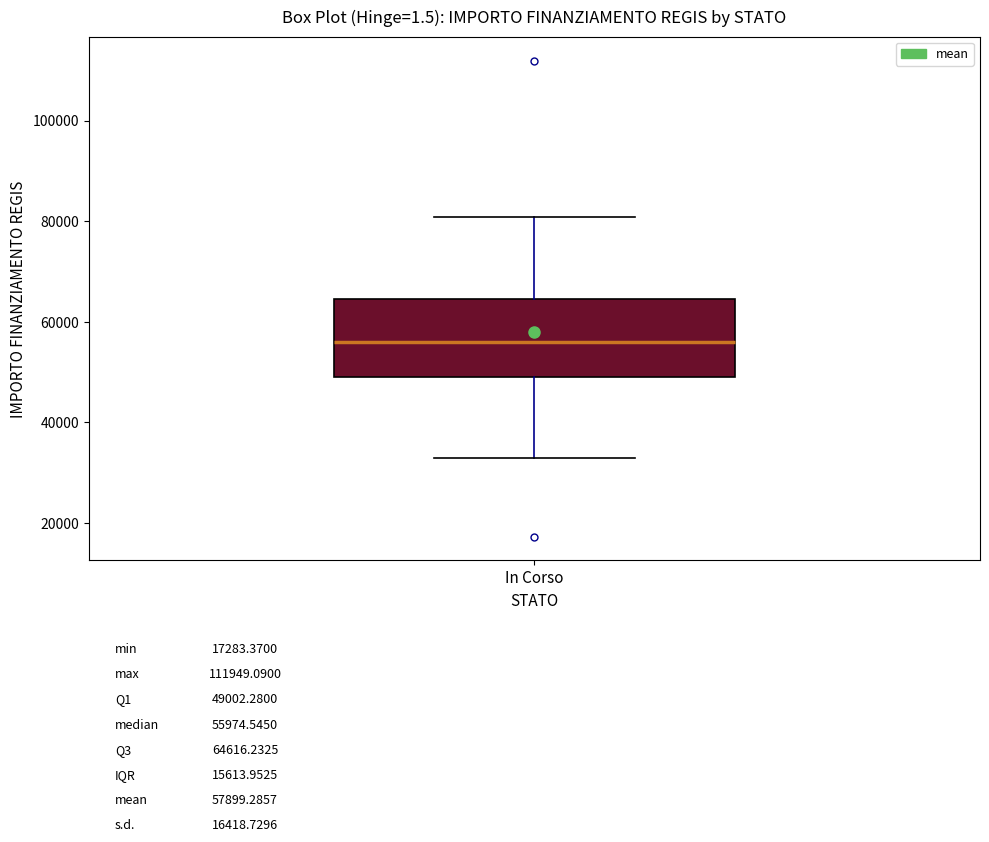

Where does the upper whisker of the box for In Corso end on the y-axis? The values are not printed on the chart, so give them approximately, as read against the axis.

80000